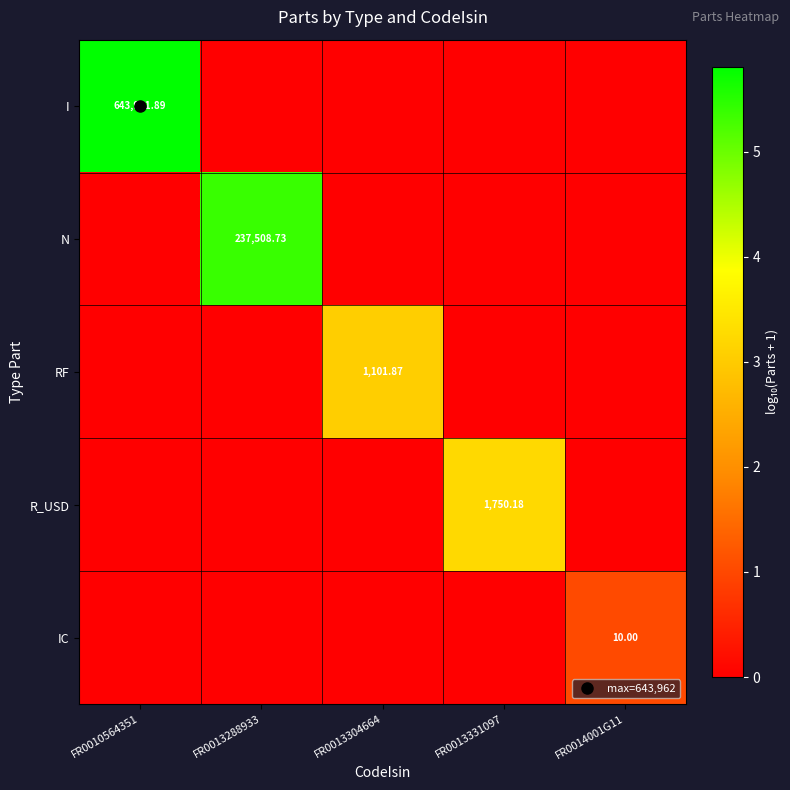

Which label corresponds to the smallest value in the chart?

FR0013288933